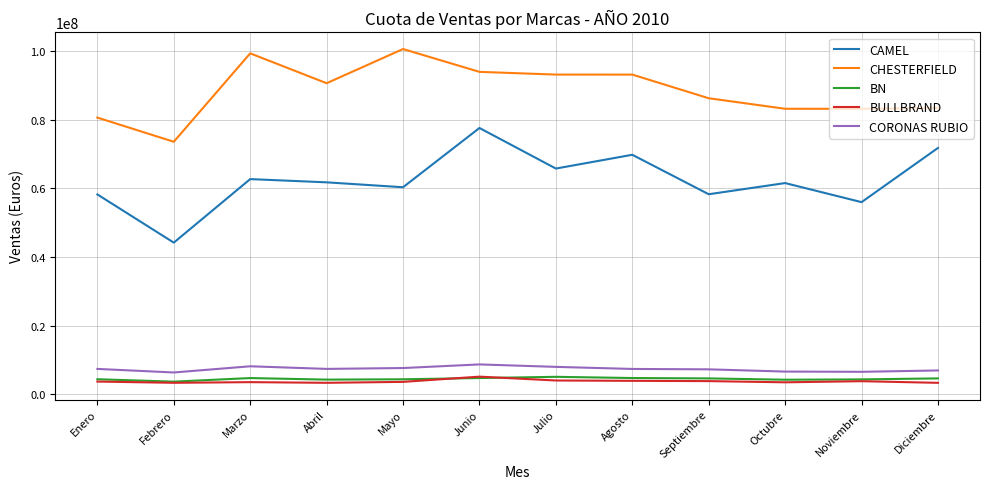

True or false: BN and CAMEL intersect in this chart.

False